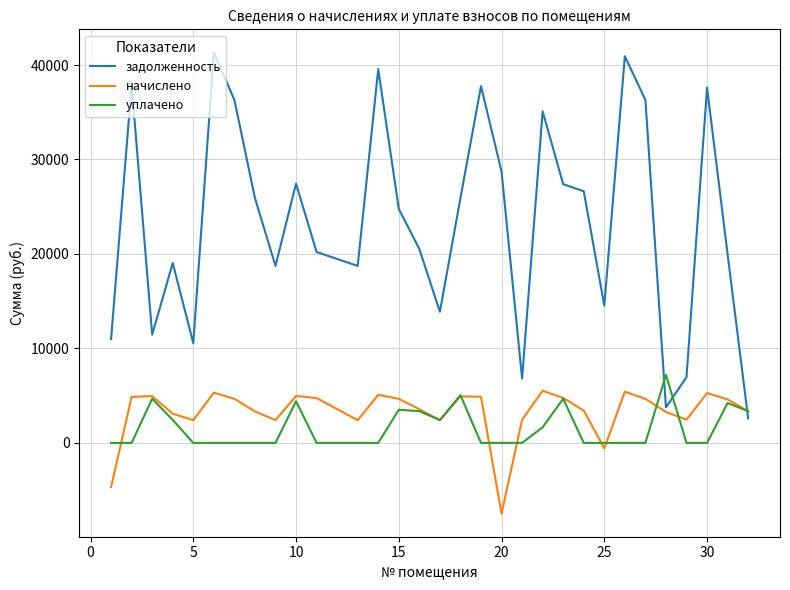

What is the highest value of the задолженность series?

41334.4